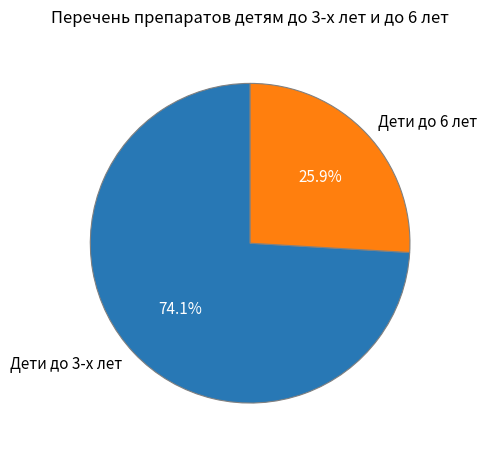

How much of the chart is everything except Дети до 3-х лет?

25.9%